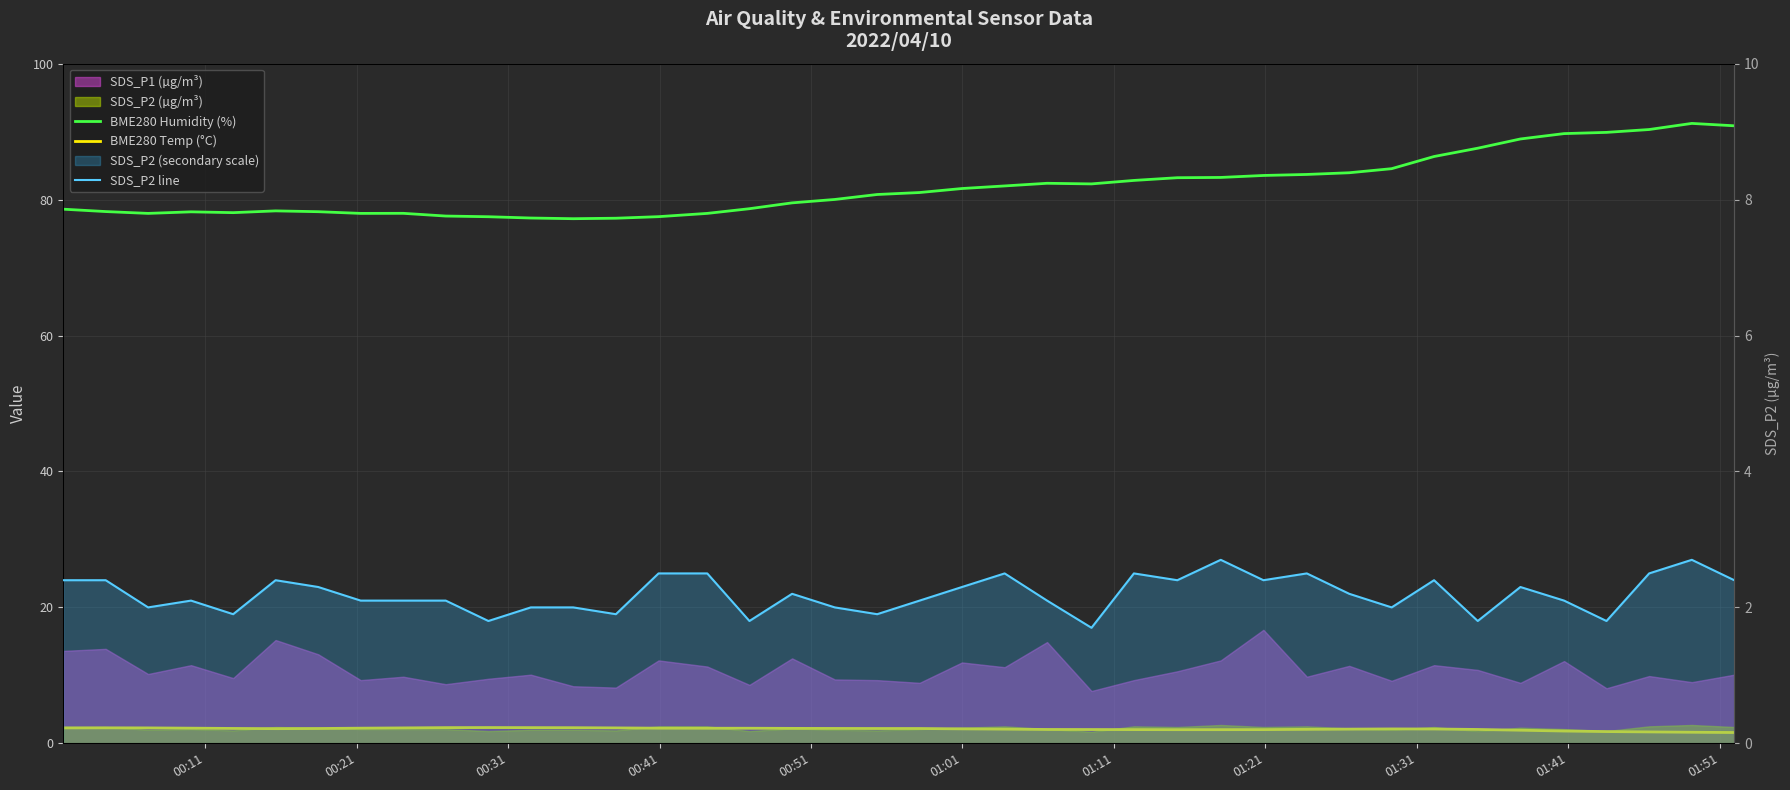

How many interior local valleys does the BME280 Temp (°C) series have?

1